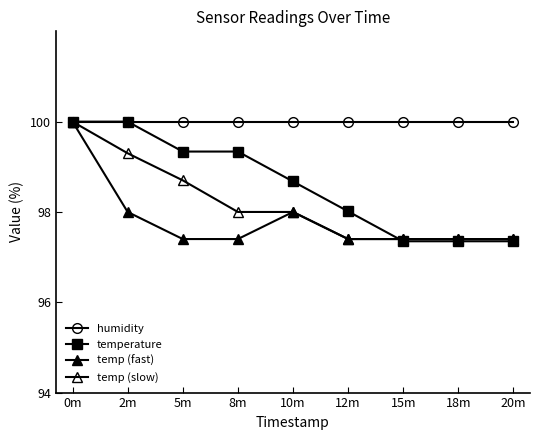

True or false: temp (slow) has a value of 45.4 at 12m.

False